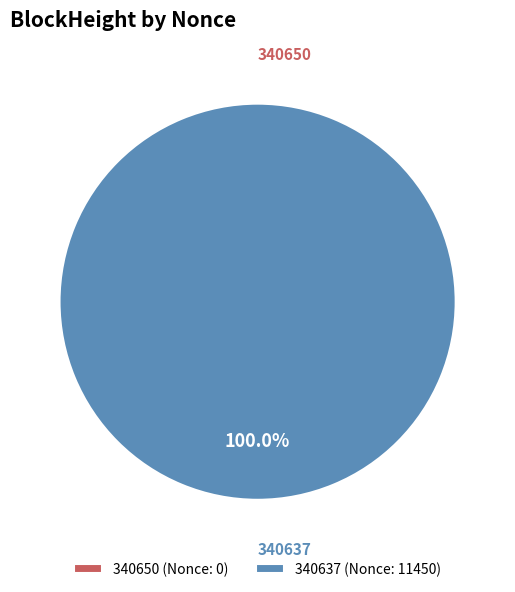

What percentage is the 340637 slice, to the nearest percent?

100%